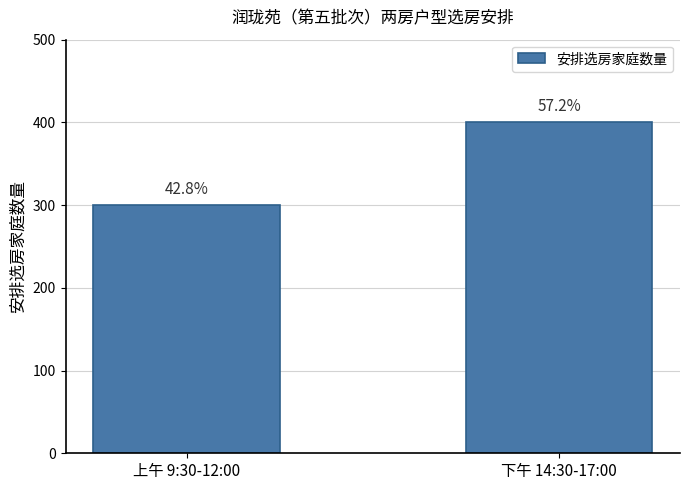

What is the label of the 1st bar from the left?

上午 9:30-12:00